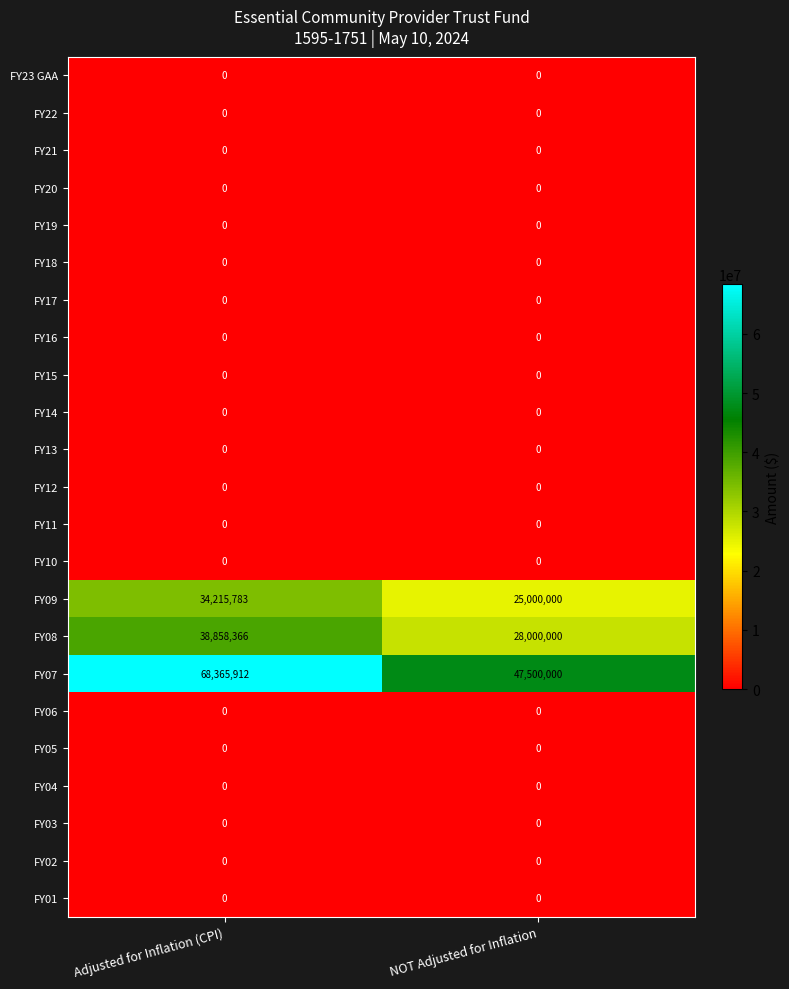

What is the total value across all series at NOT Adjusted for Inflation?

100500000